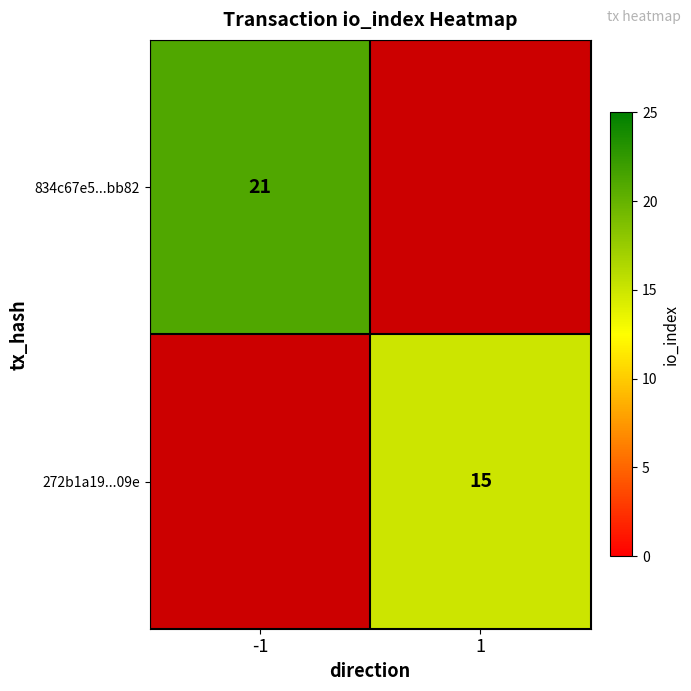

The 834c67e5...bb82 series shows 10 at -1. True or false?

False